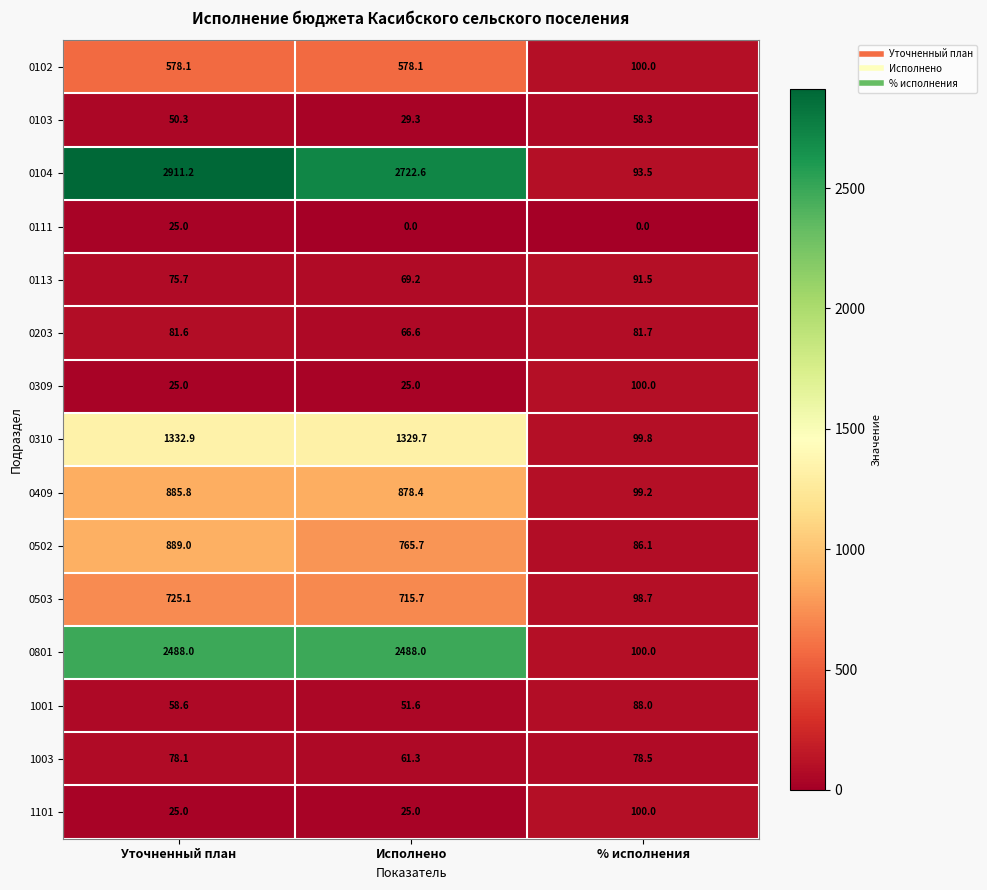

The value of 0111 at Исполнено is 0.0. True or false?

True